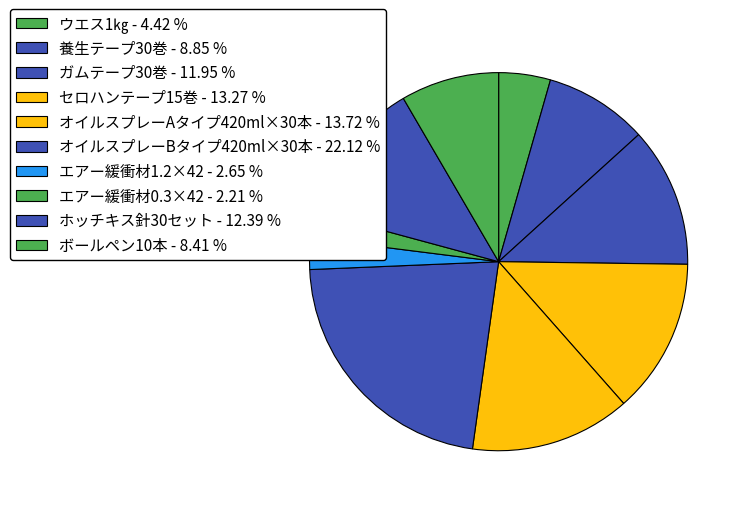

Which category has the biggest portion of the pie?

オイルスプレーBタイプ420ml×30本